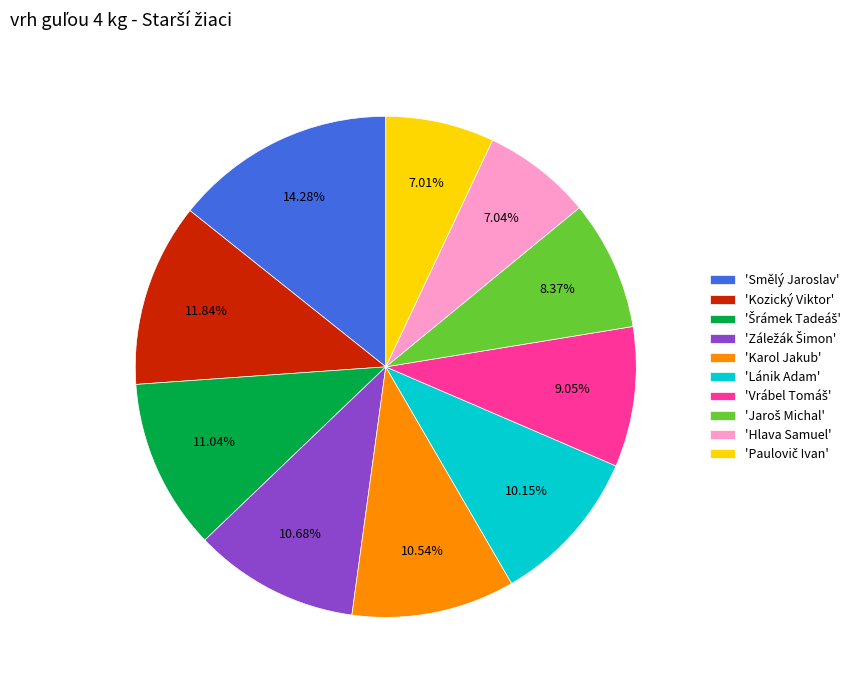

What is the largest slice in the pie chart?

'Smělý Jaroslav'